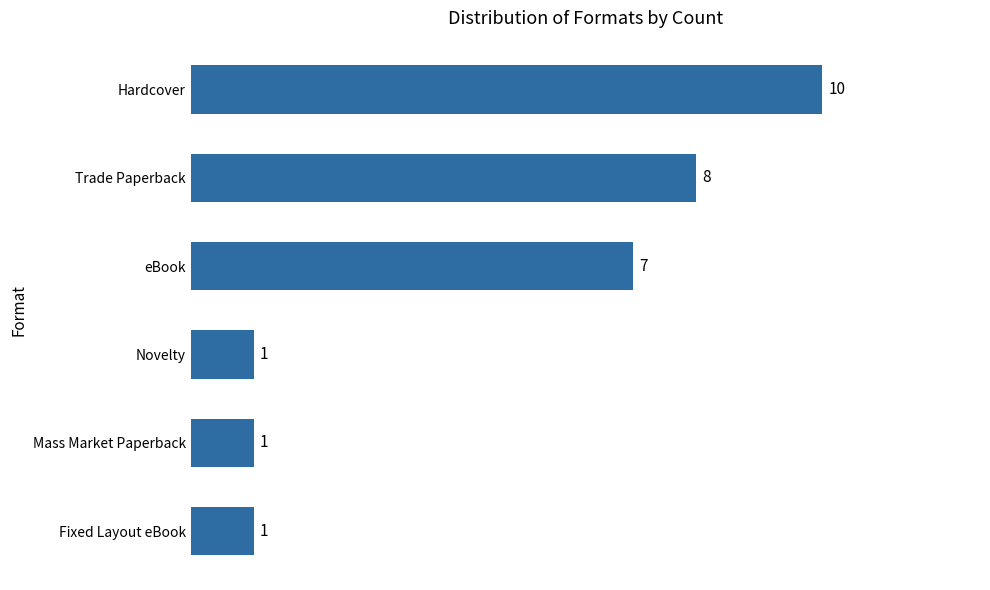

Which has a higher value, Trade Paperback or Mass Market Paperback?

Trade Paperback